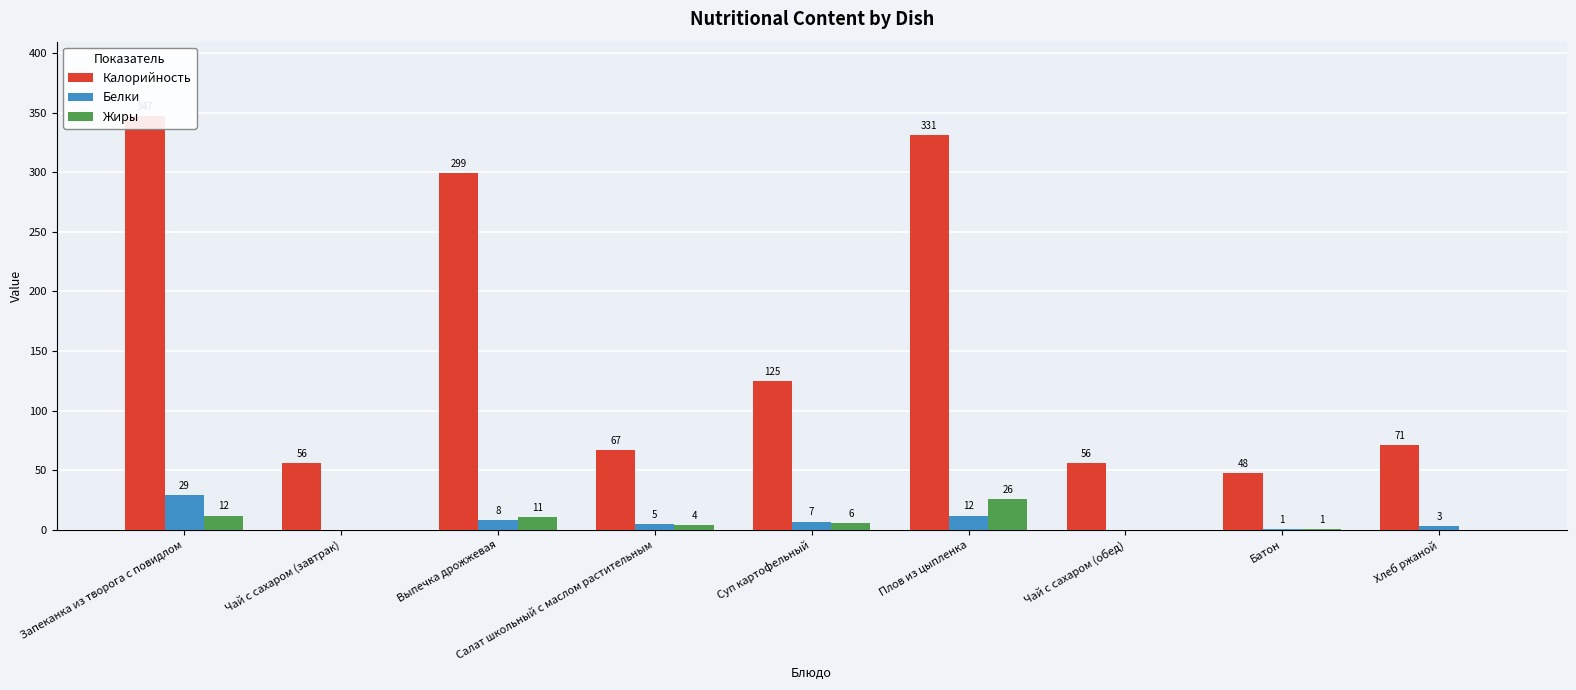

What is the value of the Жиры bar at the 4th from the left?

4